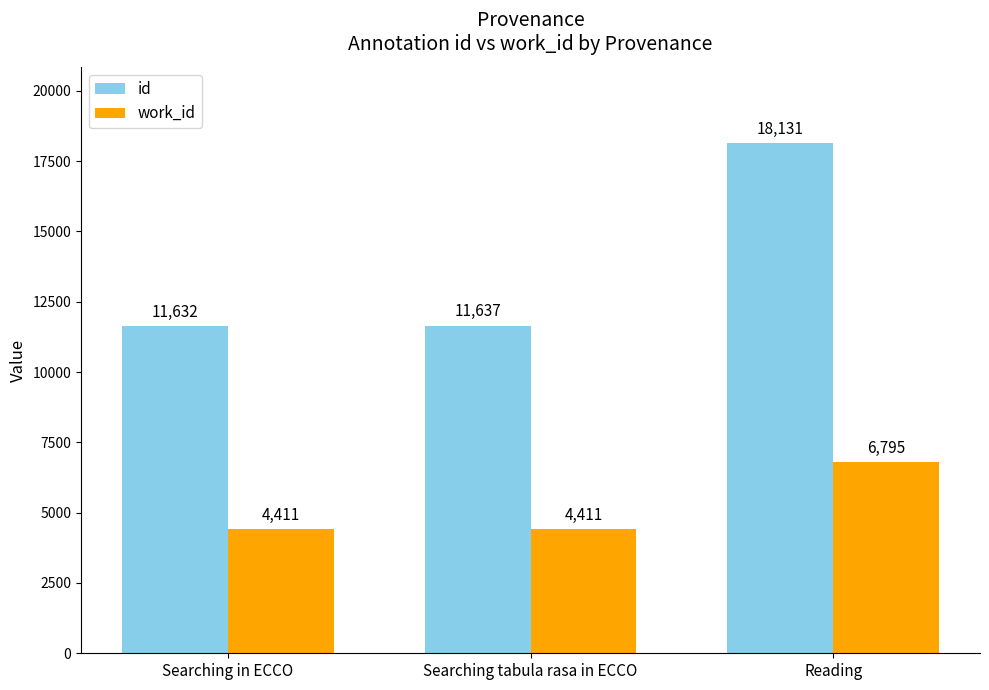

What position from the right is Searching tabula rasa in ECCO?

2